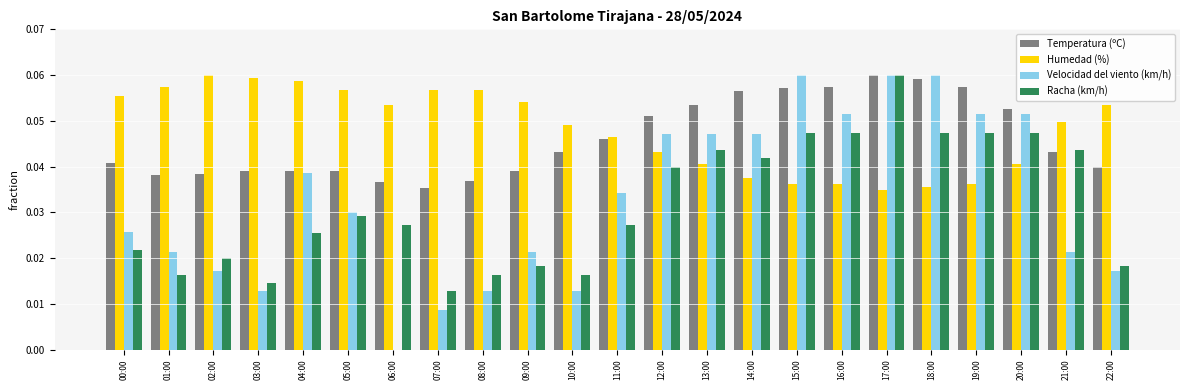

The Temperatura (ºC) series shows 0.1 at 22:00. True or false?

False